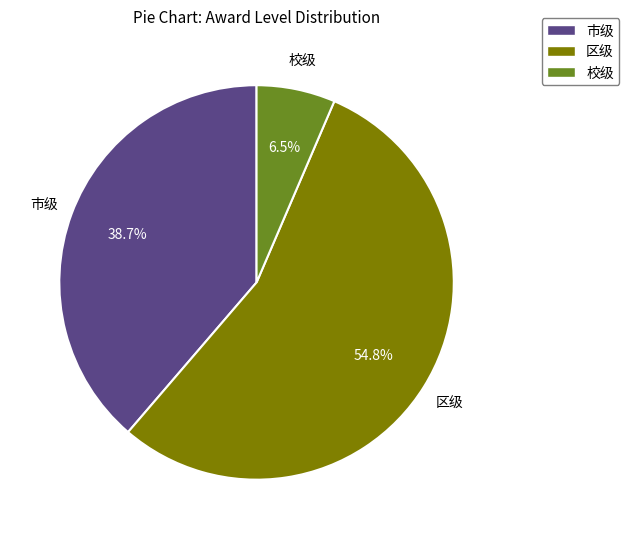

Which category has the biggest portion of the pie?

区级